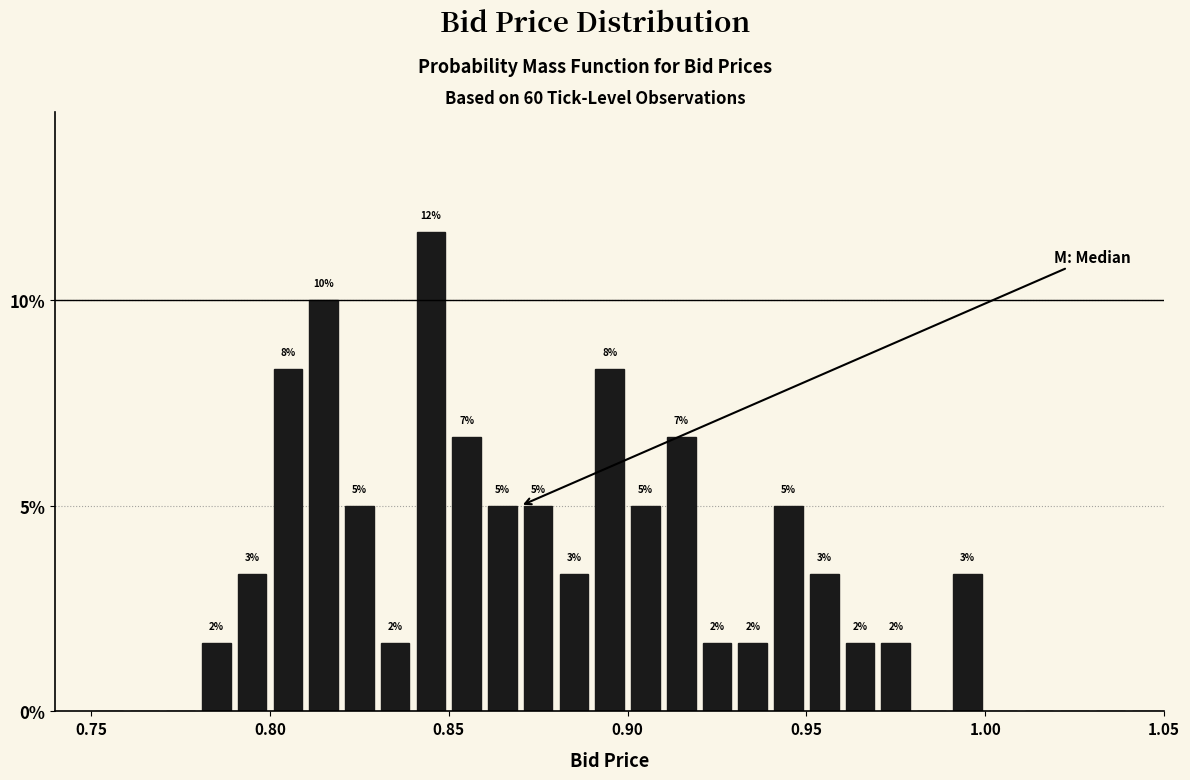

Around what value on the x-axis is the tallest bar? Give the approximate position of its centre, as read against the axis.

0.845